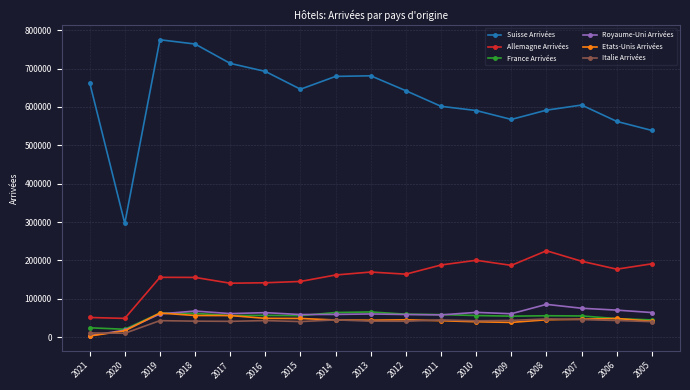

Does the chart display data point markers on the line(s)?

Yes